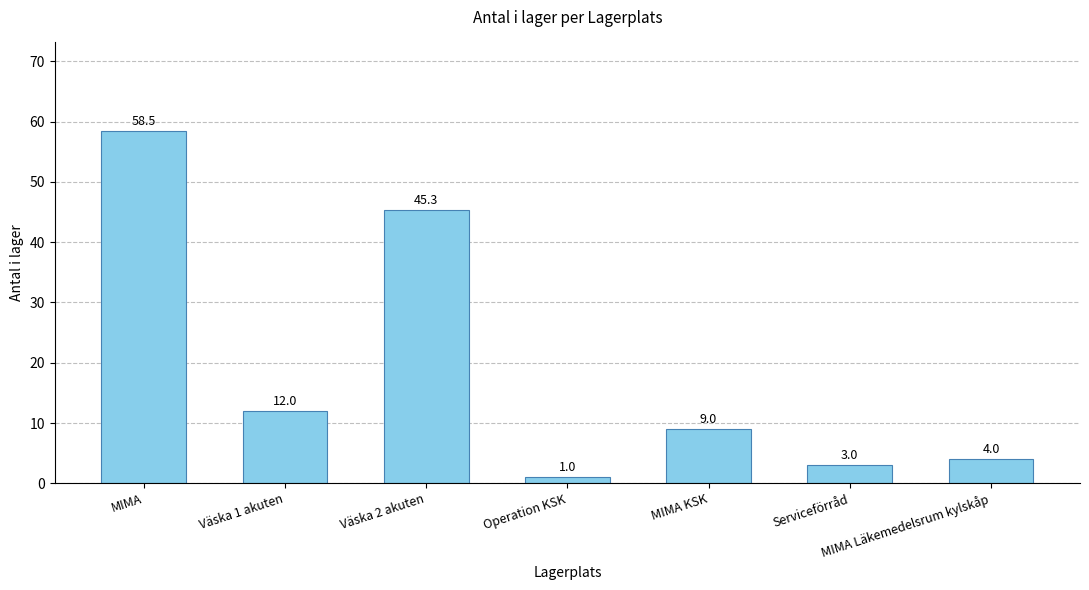

What is the label of the 5th bar from the right?

Väska 2 akuten